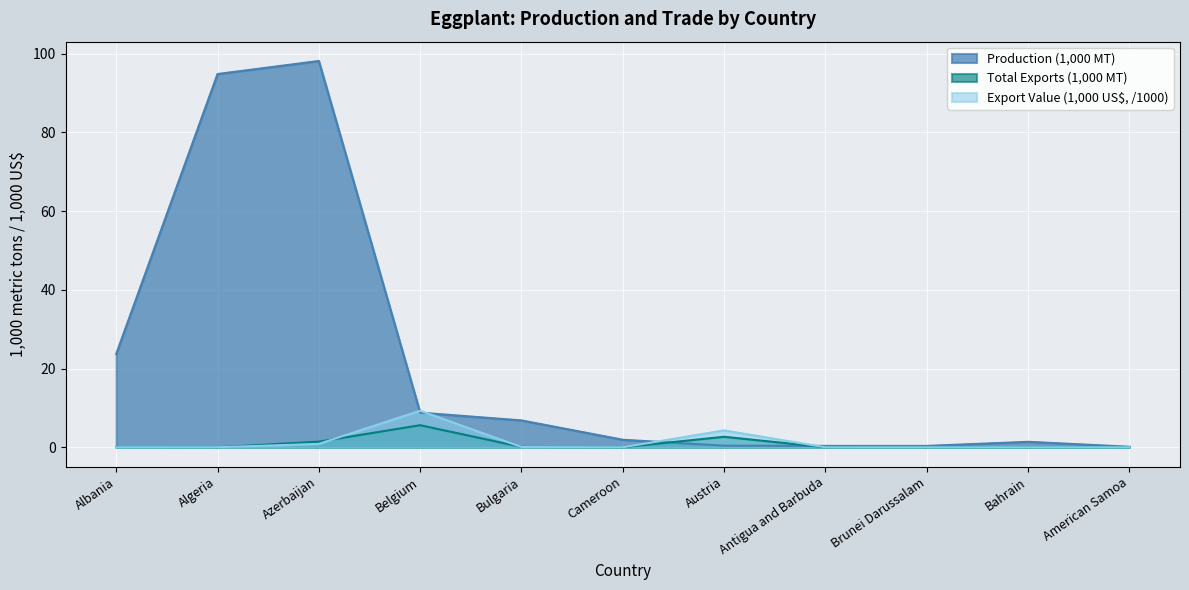

How many data points in Production are less than 1?

4